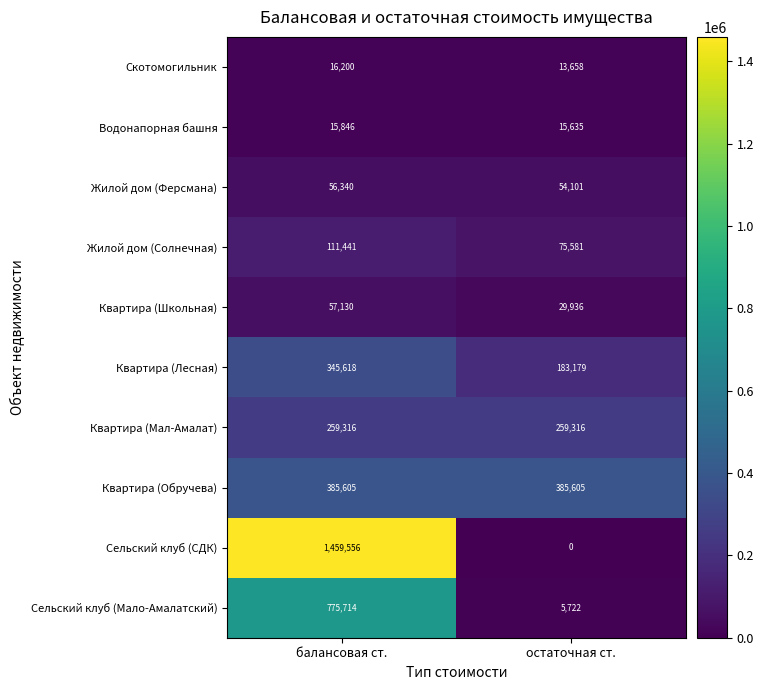

At остаточная ст., list the series in order from smallest to largest.

Сельский клуб (СДК), Сельский клуб (Мало-Амалатский), Скотомогильник, Водонапорная башня, Квартира (Школьная), Жилой дом (Ферсмана), Жилой дом (Солнечная), Квартира (Лесная), Квартира (Мал-Амалат), Квартира (Обручева)